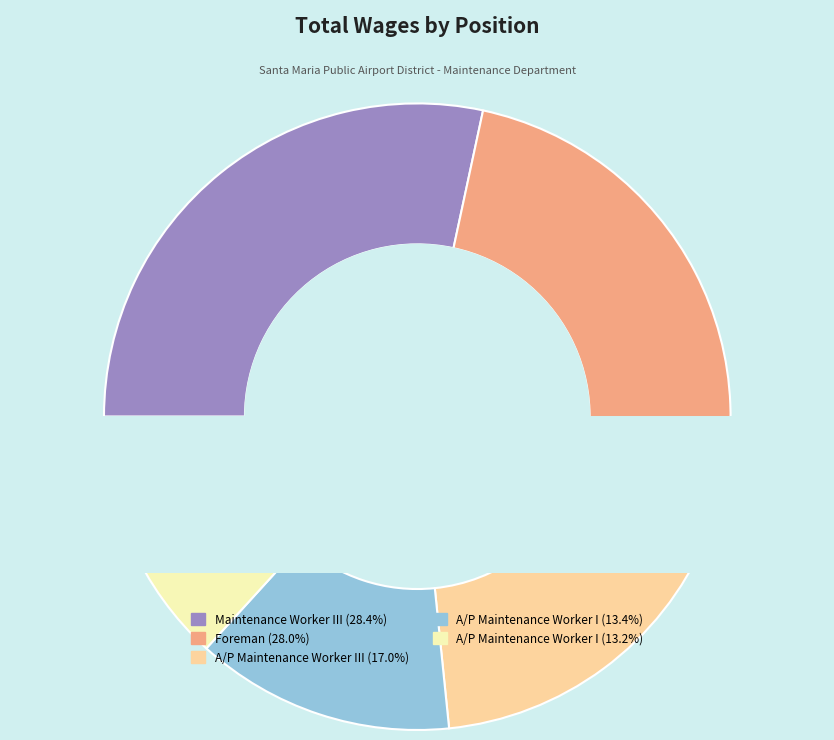

To the nearest percent, what is the combined percentage of A/P Maintenance Worker I (33794) and A/P Maintenance Worker I (33465)?

27%